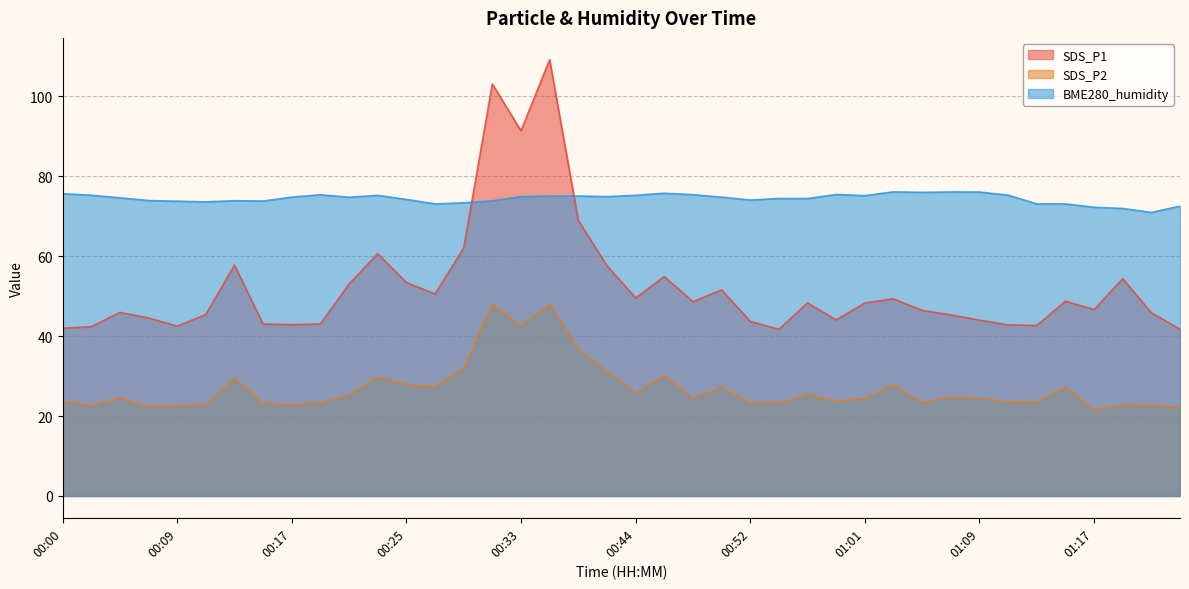

Reading left to right, what are all the values shown in this chart?

SDS_P1: 42.0	42.4	46.0	44.5	42.5	45.4	57.8	43.0	42.9	43.0	53.0	60.6	53.4	50.5	62.0	103.1	91.4	109.2	69.0	57.6	49.5	54.9	48.6	51.6	43.7	41.7	48.3	44.0	48.3	49.4	46.5	45.3	44.0	42.8	42.6	48.8	46.6	54.4	45.9	41.8
SDS_P2: 23.8	22.6	24.6	22.4	22.6	22.9	29.6	23.2	22.8	23.4	25.2	29.8	27.9	27.4	31.9	48.0	42.6	48.0	36.8	31.1	25.8	30.2	24.5	27.2	23.3	23.2	25.4	23.7	24.4	27.9	23.5	24.8	24.5	23.6	23.6	27.2	21.6	22.8	22.7	22.3
BME280_humidity: 75.6	75.3	74.6	73.9	73.8	73.6	73.9	73.8	74.8	75.4	74.8	75.2	74.2	73.1	73.4	73.8	74.9	75.0	75.1	74.9	75.2	75.8	75.4	74.8	74.1	74.4	74.4	75.5	75.2	76.1	76.0	76.1	76.1	75.3	73.1	73.1	72.2	72.0	71.0	72.5